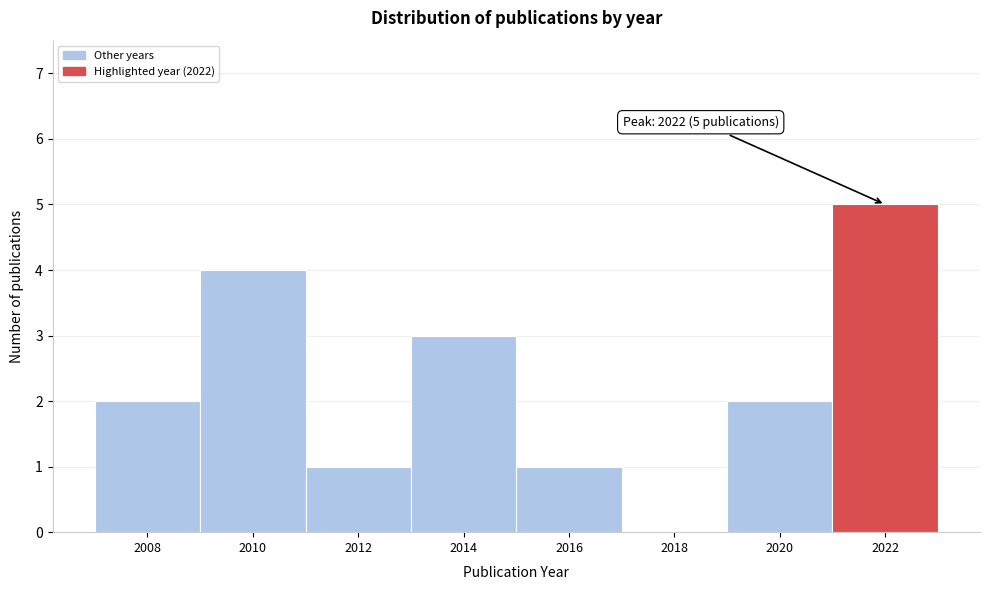

Reading left to right, transcribe all the data shown in this chart.

2008=2	2010=4	2012=1	2014=3	2016=1	2018=0	2020=2	2022=5